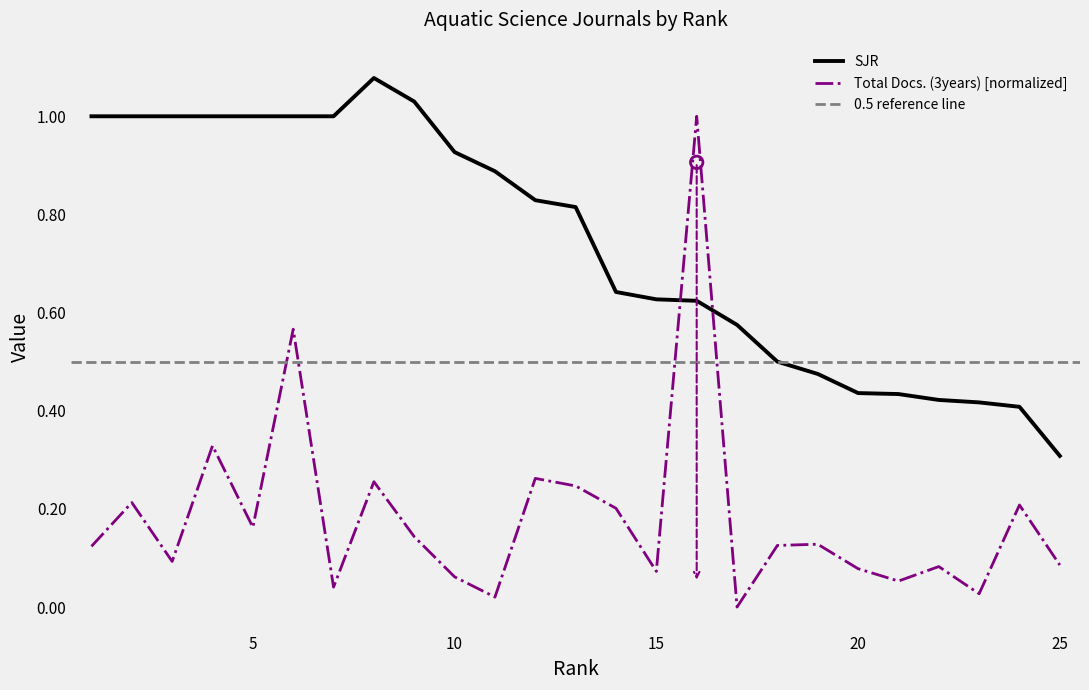

Which series has the largest total across all categories?

SJR